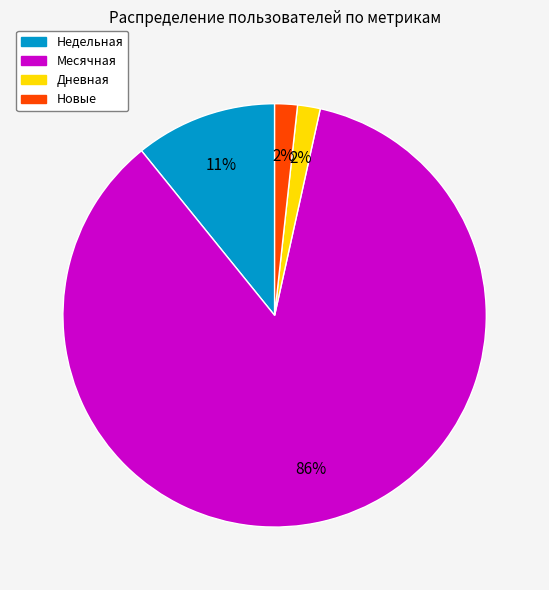

Is there any slice that represents more than half of the pie?

Yes